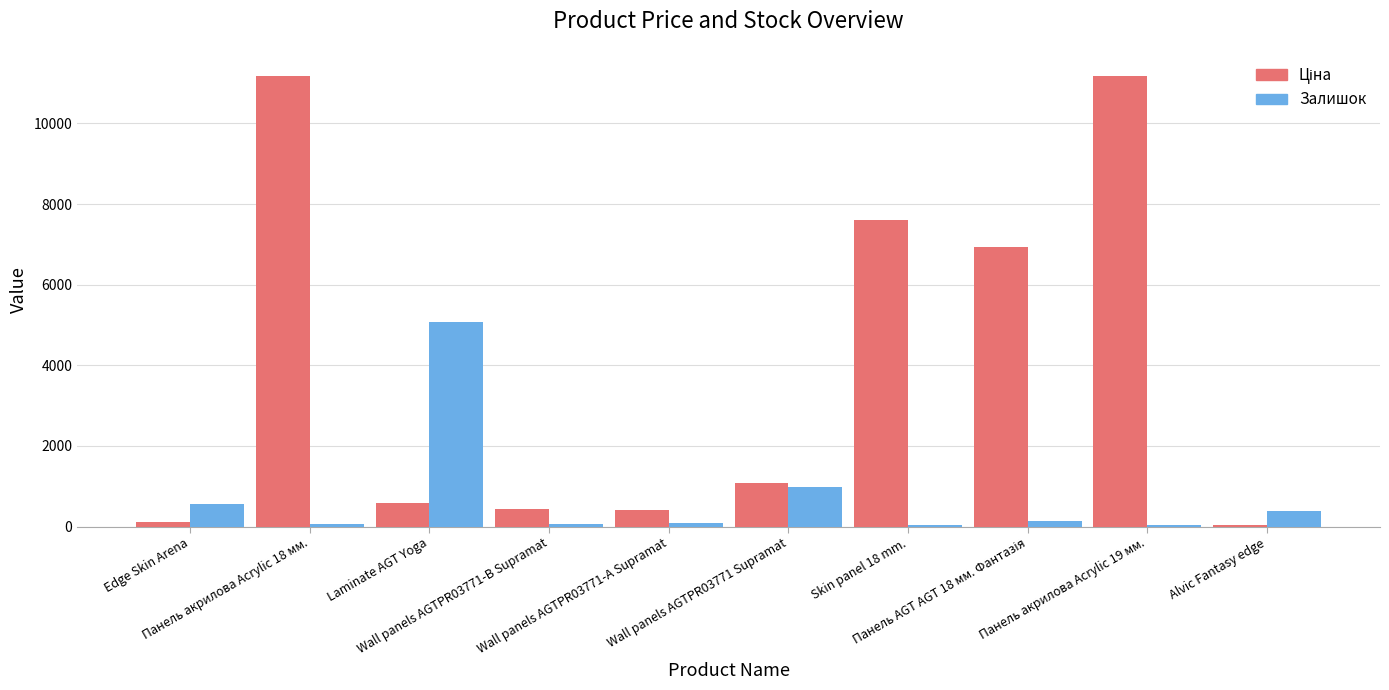

What is the average value of the Залишок series?

744.2